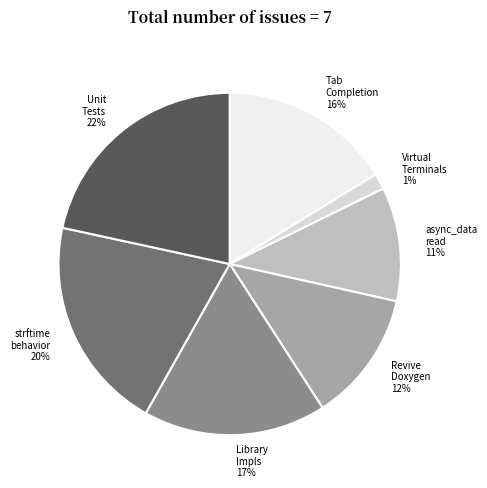

To the nearest percent, what portion does async_data read 11% represent?

11%